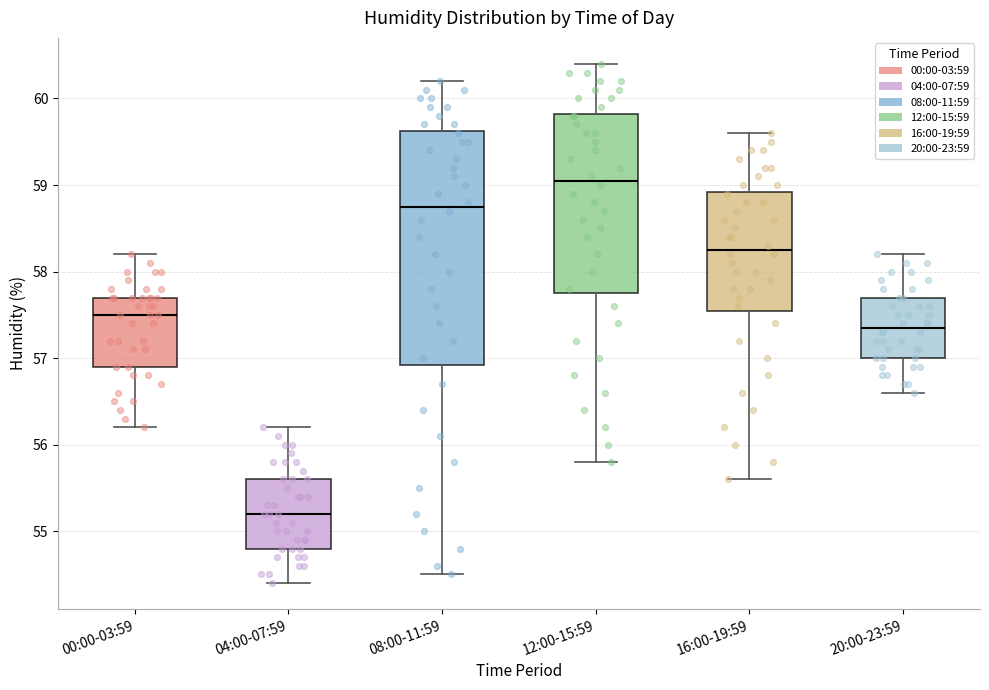

Comparing the boxes themselves (not the whiskers), which one is the tallest?

08:00-11:59